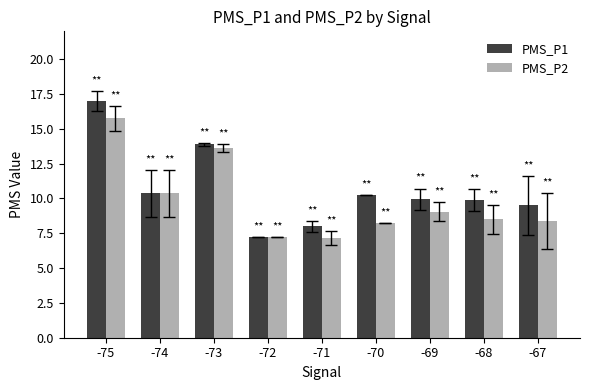

What is the average value of the PMS_P2 series?

9.8